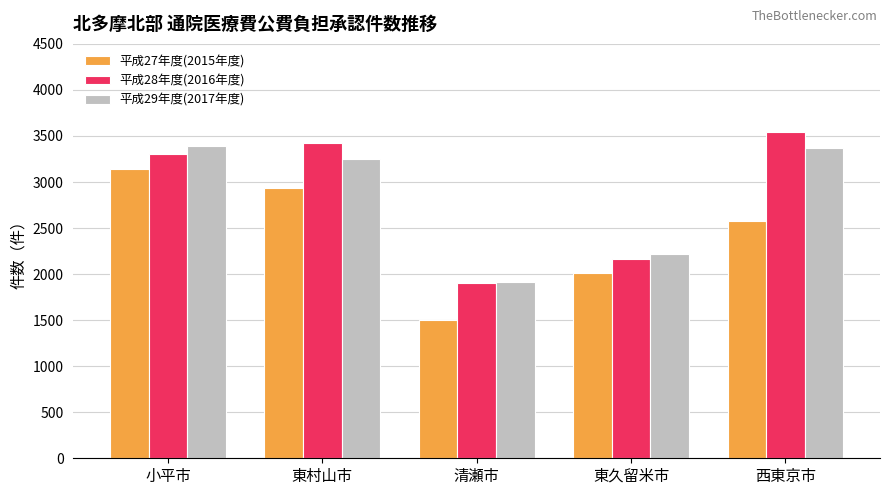

Reading left to right, transcribe all the data shown in this chart.

平成27年度(2015年度): 小平市=3145	東村山市=2936	清瀬市=1507	東久留米市=2007	西東京市=2581
平成28年度(2016年度): 小平市=3306	東村山市=3420	清瀬市=1908	東久留米市=2167	西東京市=3540
平成29年度(2017年度): 小平市=3393	東村山市=3250	清瀬市=1919	東久留米市=2218	西東京市=3370